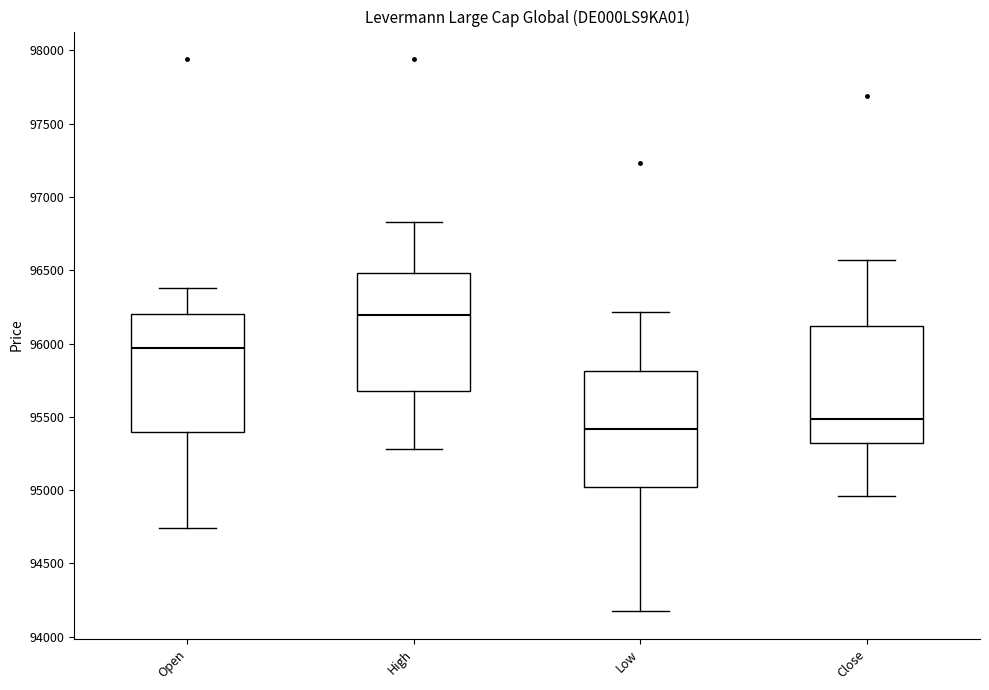

Where is the lower edge of the box for High on the y-axis? The values are not printed on the chart, so give them approximately, as read against the axis.

95700